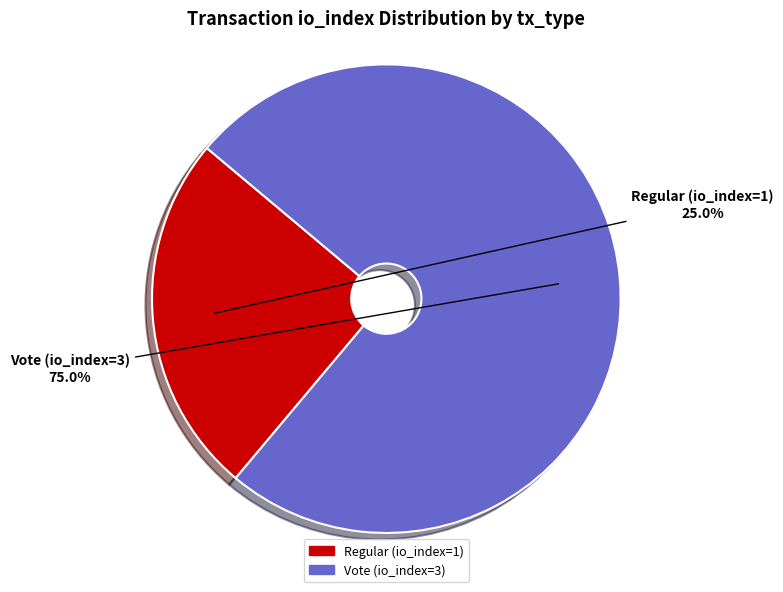

How much of the chart is everything except Regular (io_index=1)?

75.0%